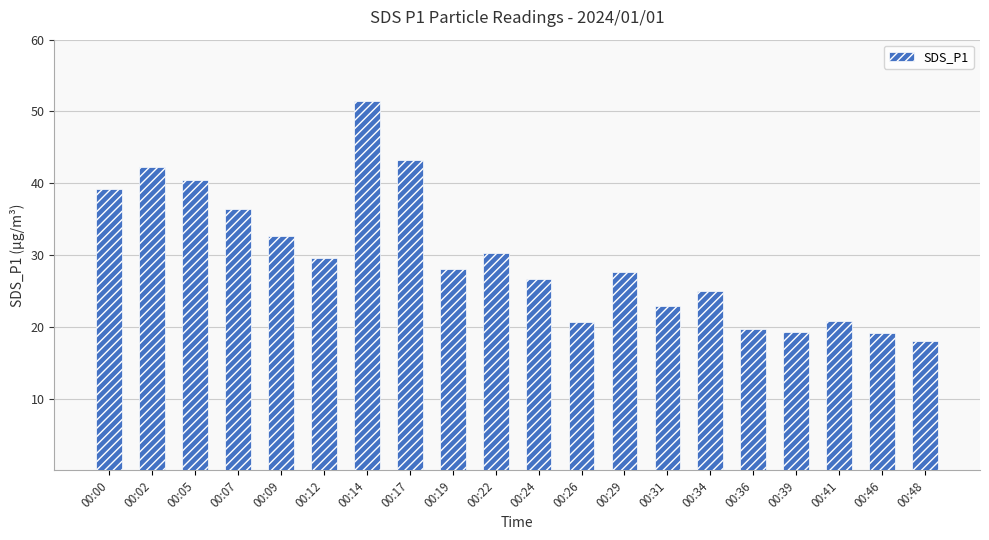

What is the smallest value displayed?

18.0